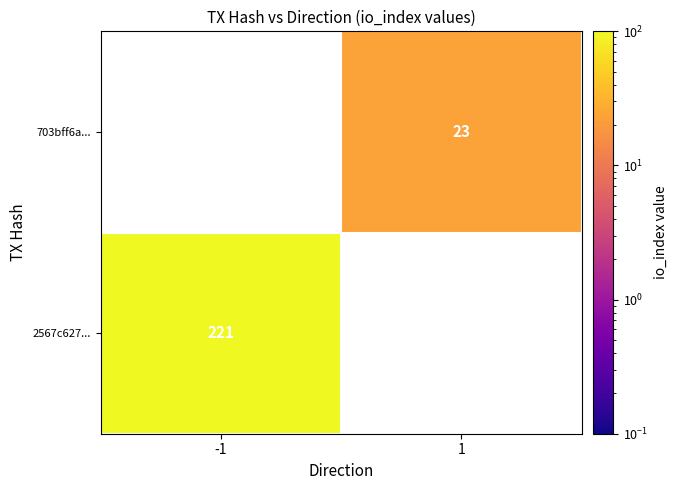

The 2567c627... series shows 302 at -1. True or false?

False